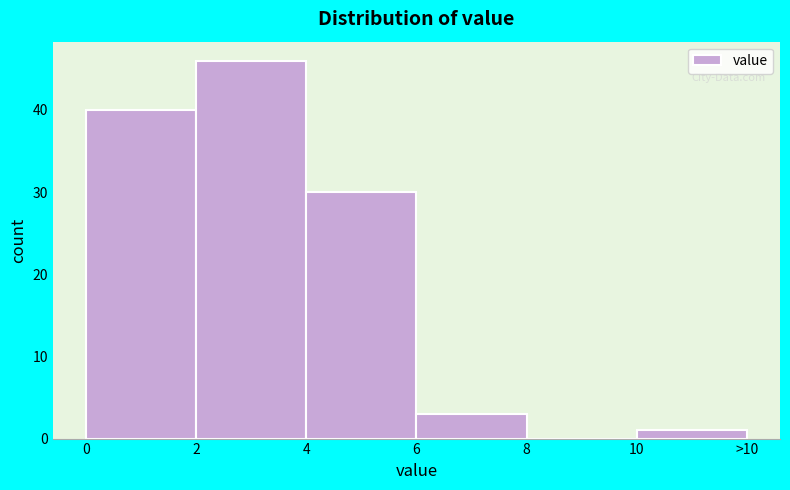

Reading right to left, transcribe all the data shown in this chart.

10=1	8=0	6=3	4=30	2=46	0=40